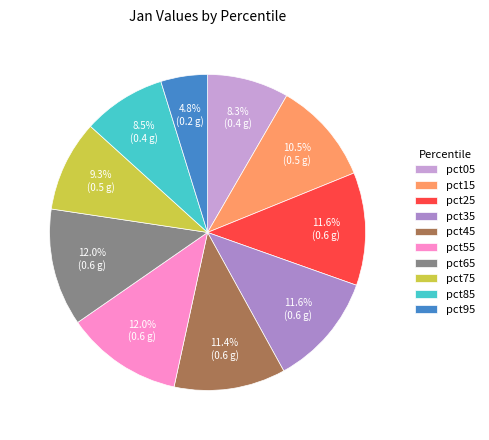

Which slice is the smallest?

pct95